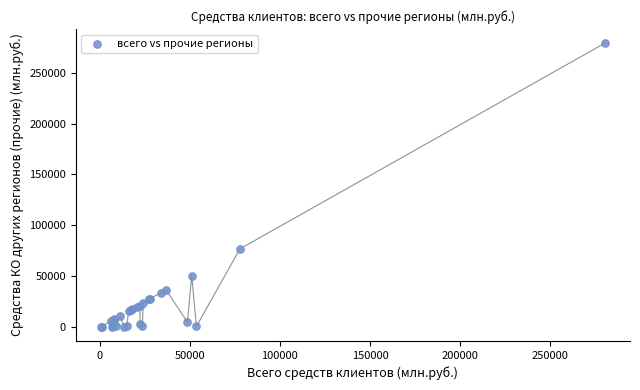

What Y value in the scatter plot is closest to 139554?

76665